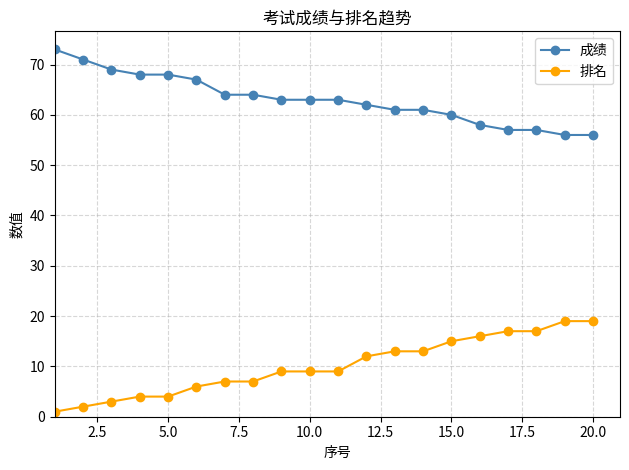

Which series has the largest total across all categories?

成绩